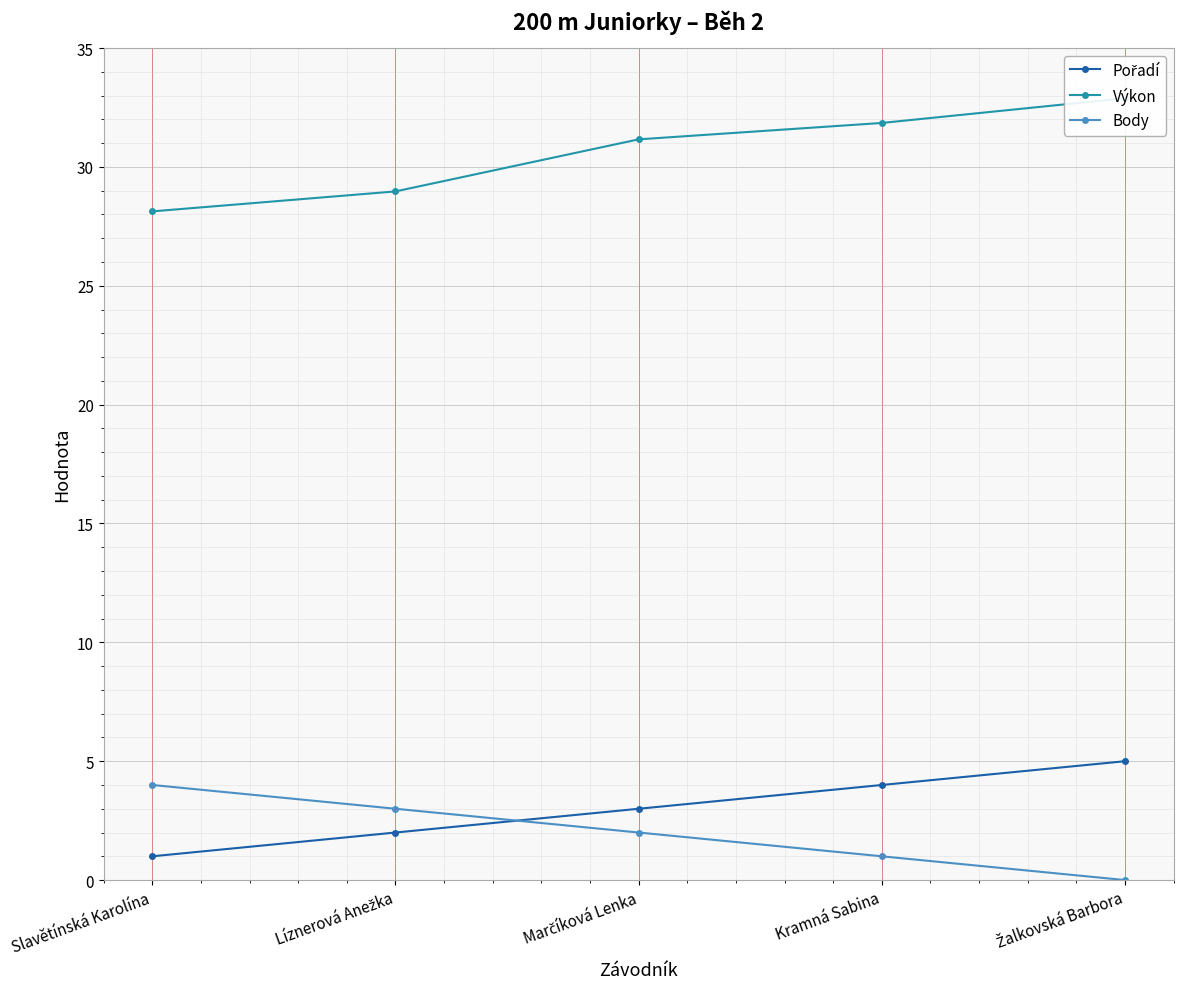

Reading right to left, list all the values displayed in this chart.

Pořadí: 5.0	4.0	3.0	2.0	1.0
Výkon: 32.9	31.9	31.2	29.0	28.1
Body: 0.0	1.0	2.0	3.0	4.0